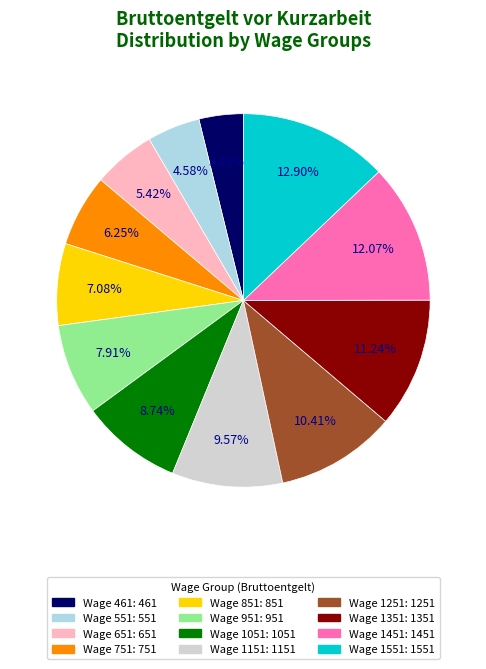

Does any single category account for the majority?

No